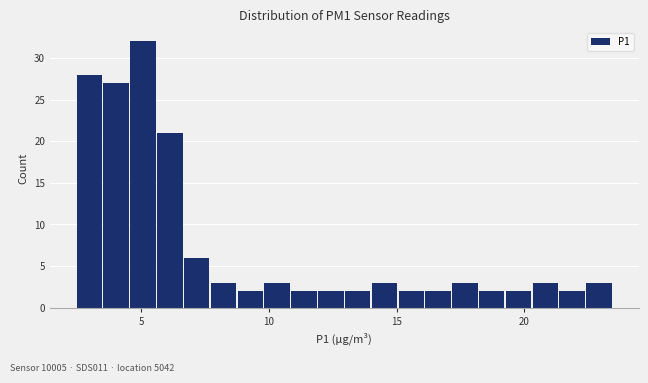

Read against the x-axis, roughly where is the centre of the tallest bar?

5.0